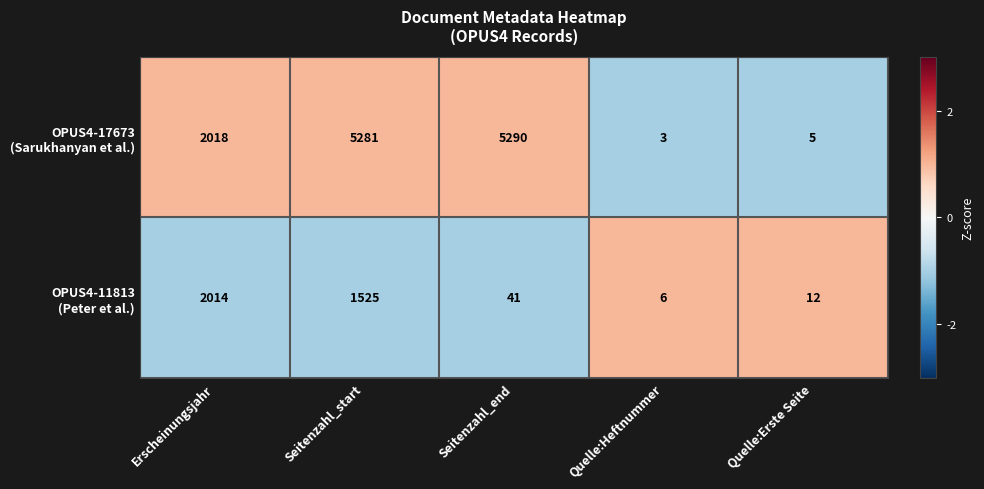

What is the smallest value displayed?

3